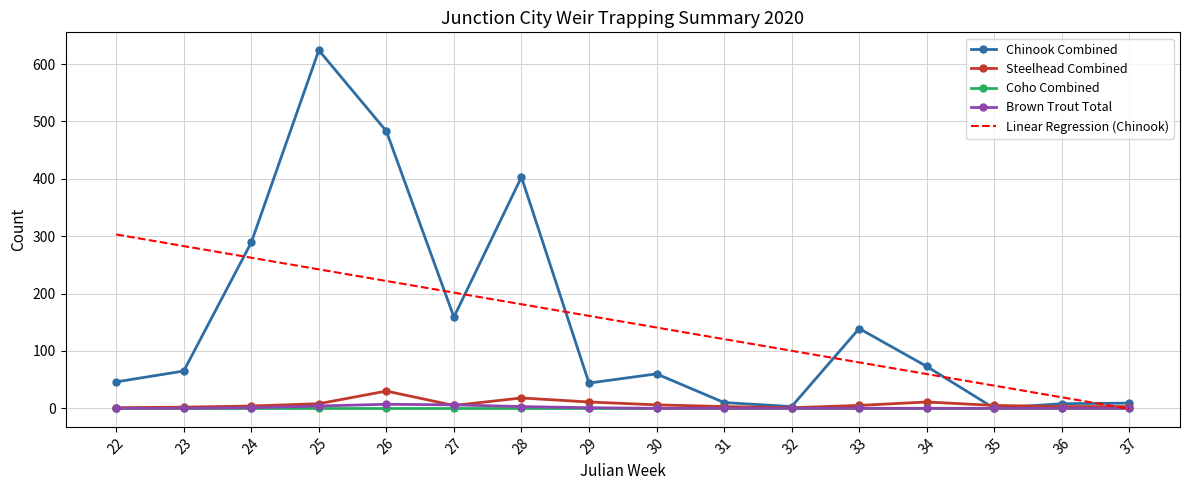

What is the difference between the Brown Trout Total values at 31 and 25?

4.0